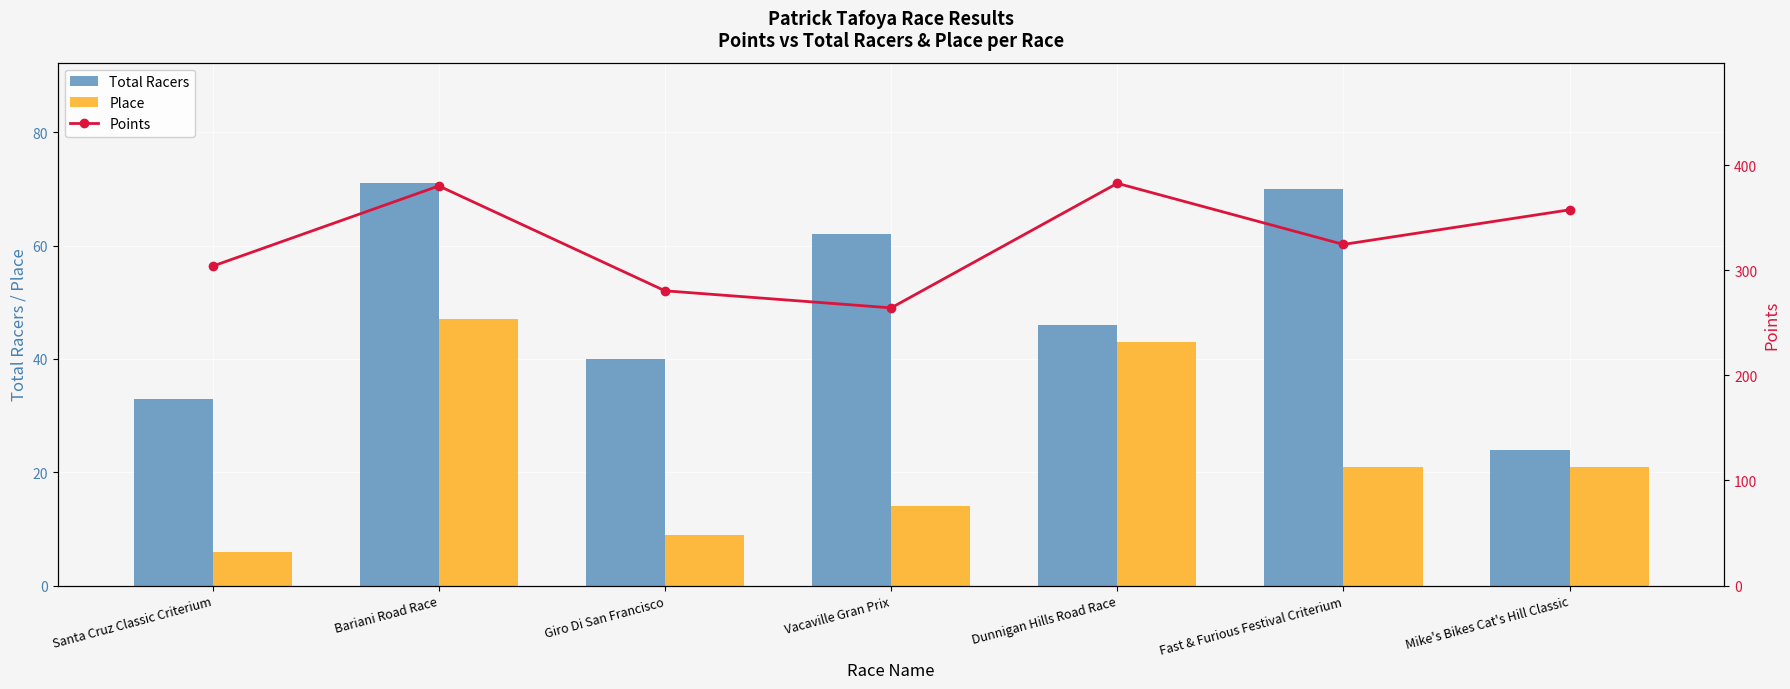

The value of Points at Giro Di San Francisco is 80.0. True or false?

False